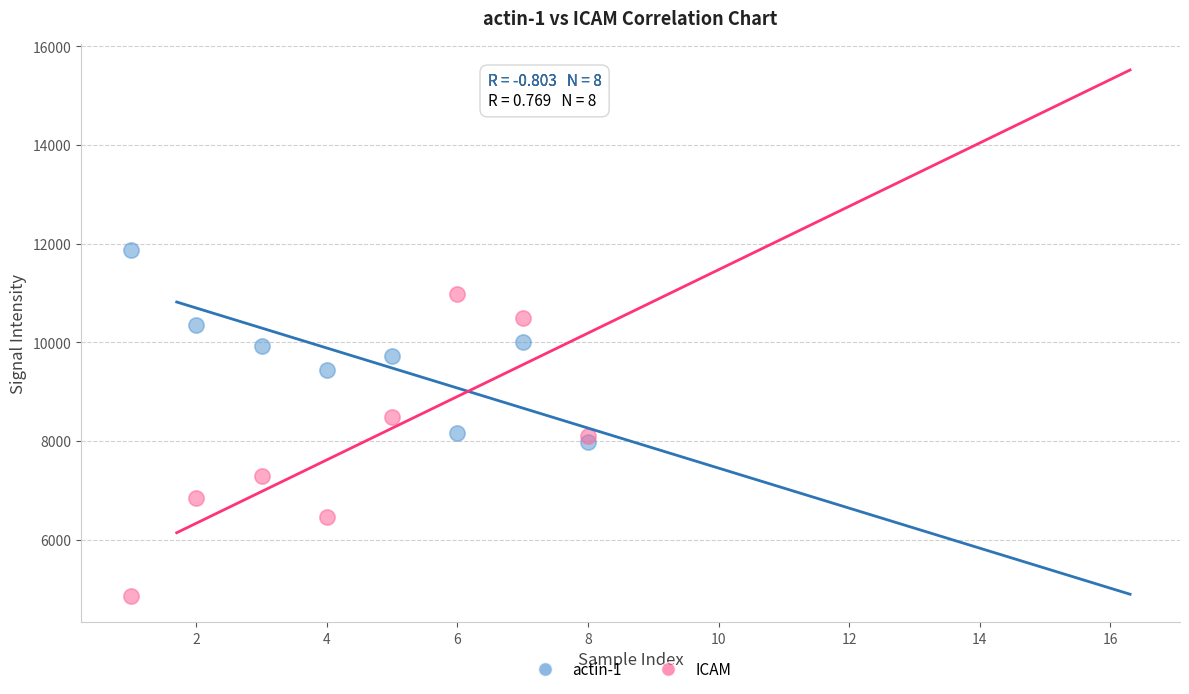

Which series reaches the maximum Y coordinate?

actin-1